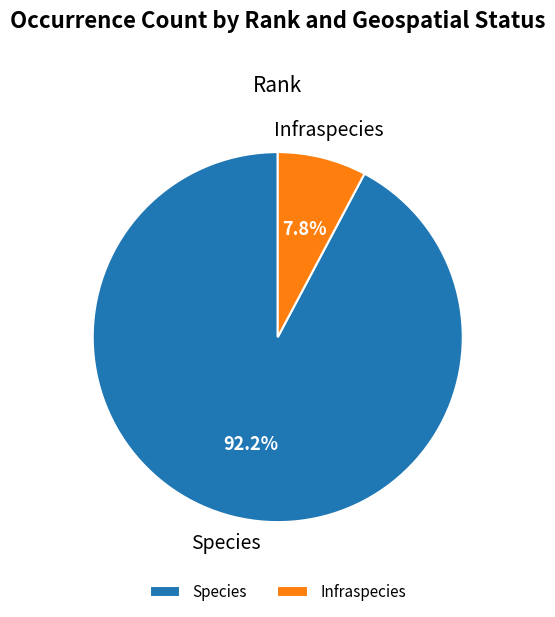

Rank the categories by value from highest to lowest.

Species, Infraspecies